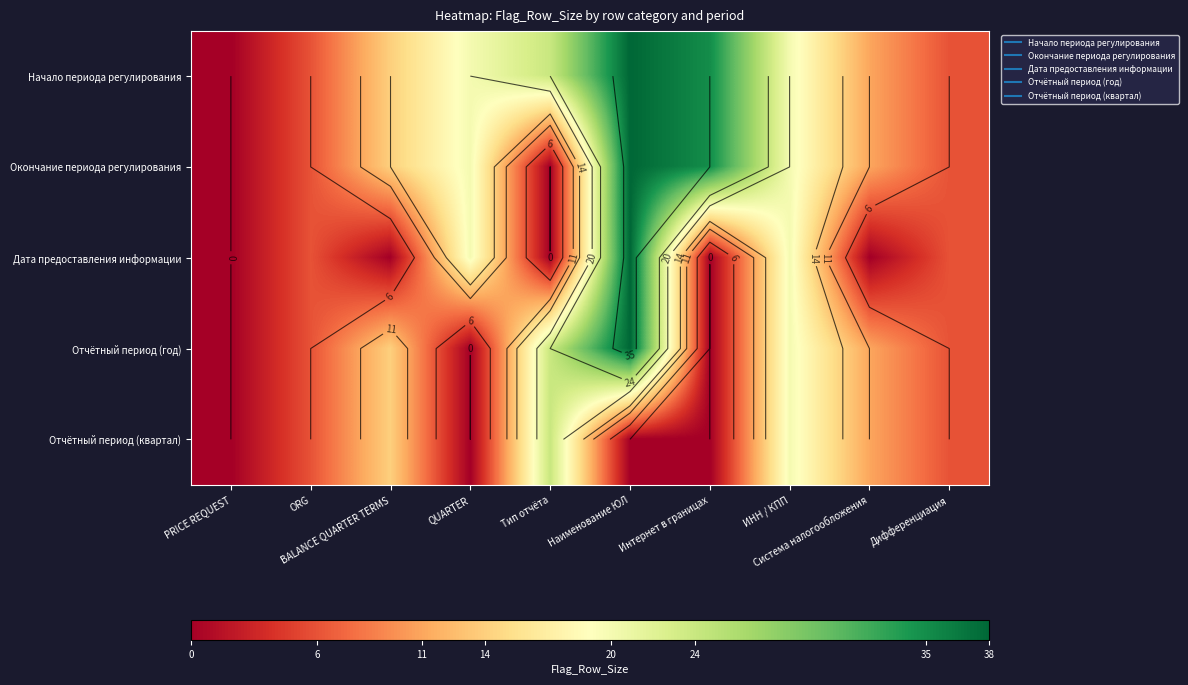

What is the sum of the Отчётный период (квартал) values at Дифференциация and Интернет в границах?

6